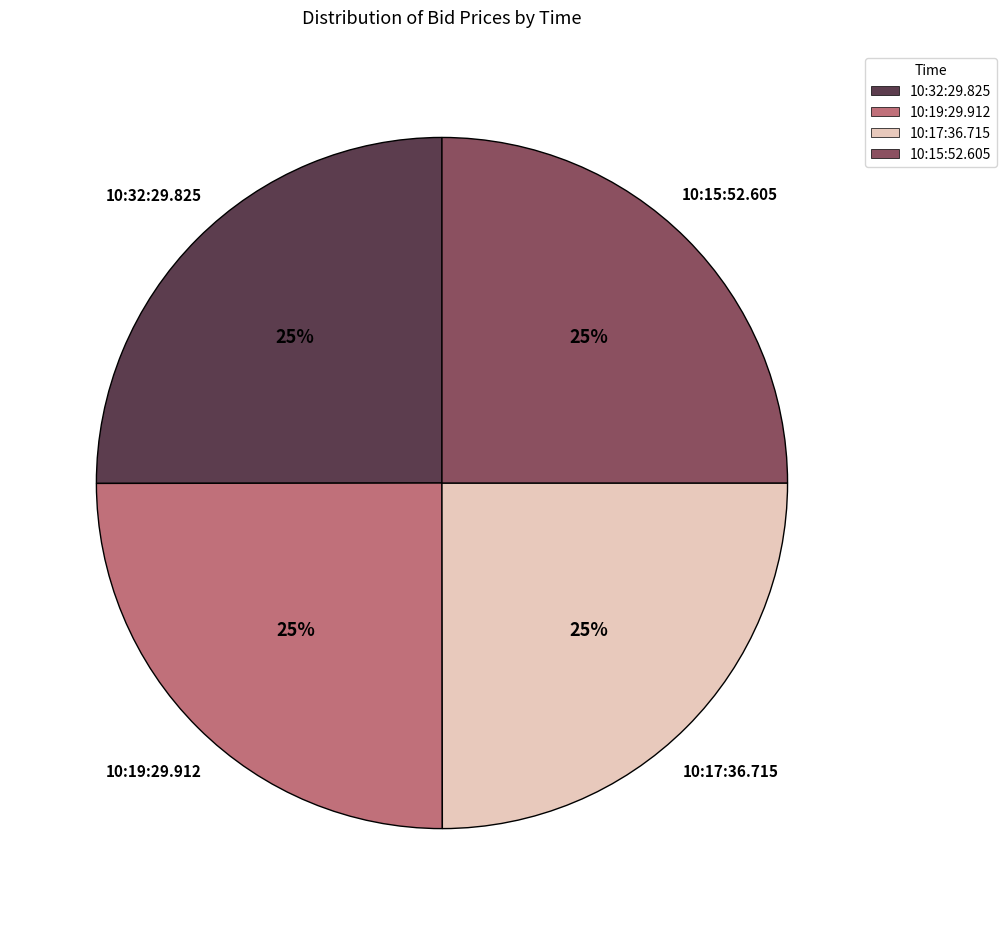

Count the number of slices in the pie.

4